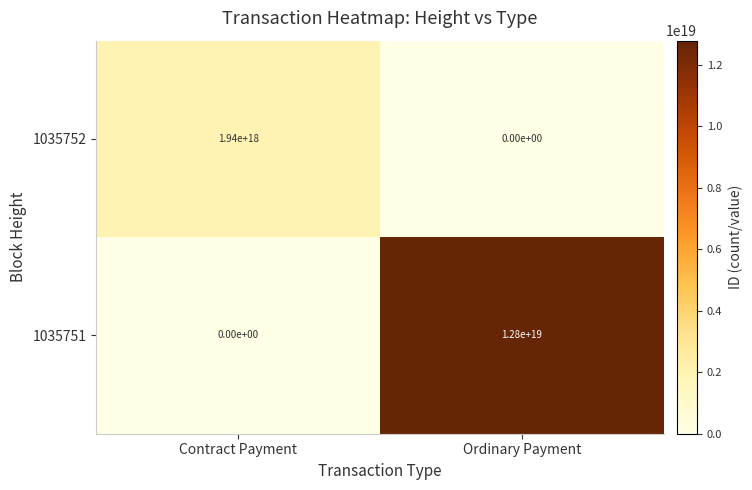

How many categories are shown in the chart?

2